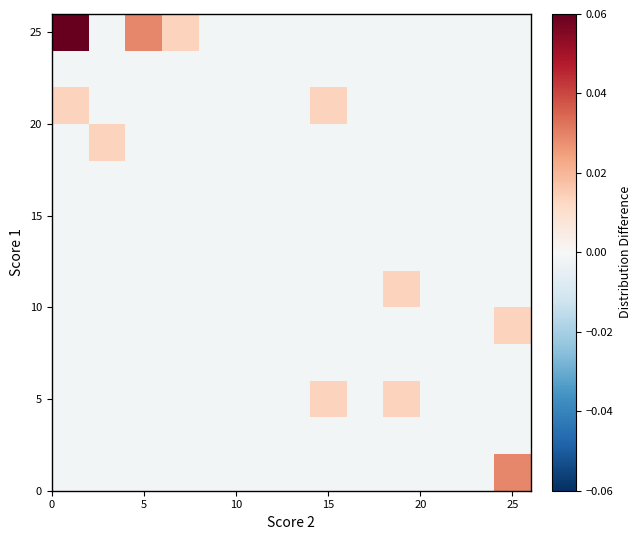

How many series are shown in this chart?

13